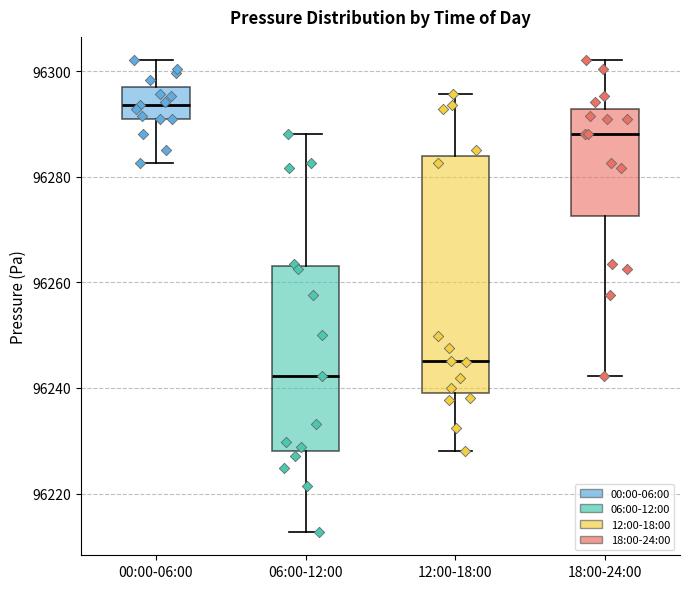

Reading left to right, transcribe this box plot: for each box, give where its median line is, the range the box spans, and where its two whiskers end, as read against the y-axis. The values are not printed on the chart, so give them approximately, as read against the axis.

00:00-06:00: median 96294, box 96290 to 96298, whiskers 96282 to 96302
06:00-12:00: median 96242, box 96228 to 96264, whiskers 96212 to 96288
12:00-18:00: median 96246, box 96240 to 96284, whiskers 96228 to 96296
18:00-24:00: median 96288, box 96272 to 96292, whiskers 96242 to 96302